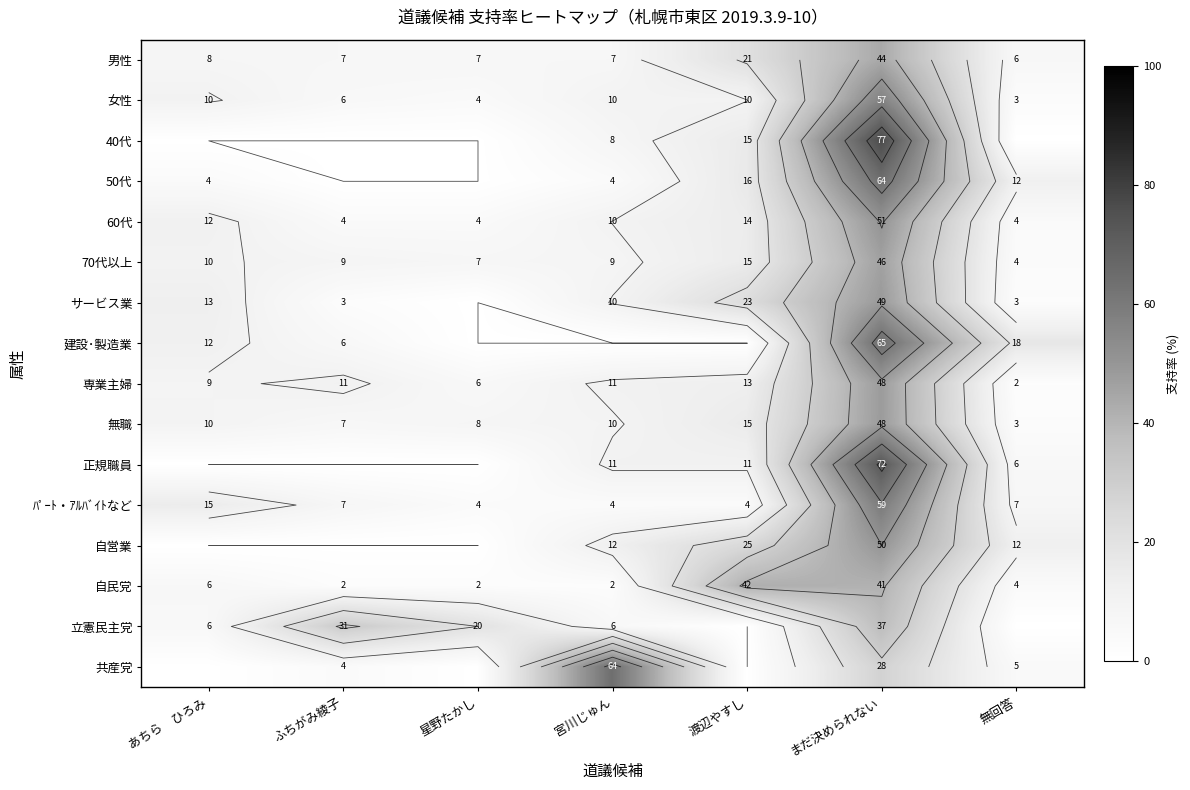

Which series has the largest total across all categories?

共産党